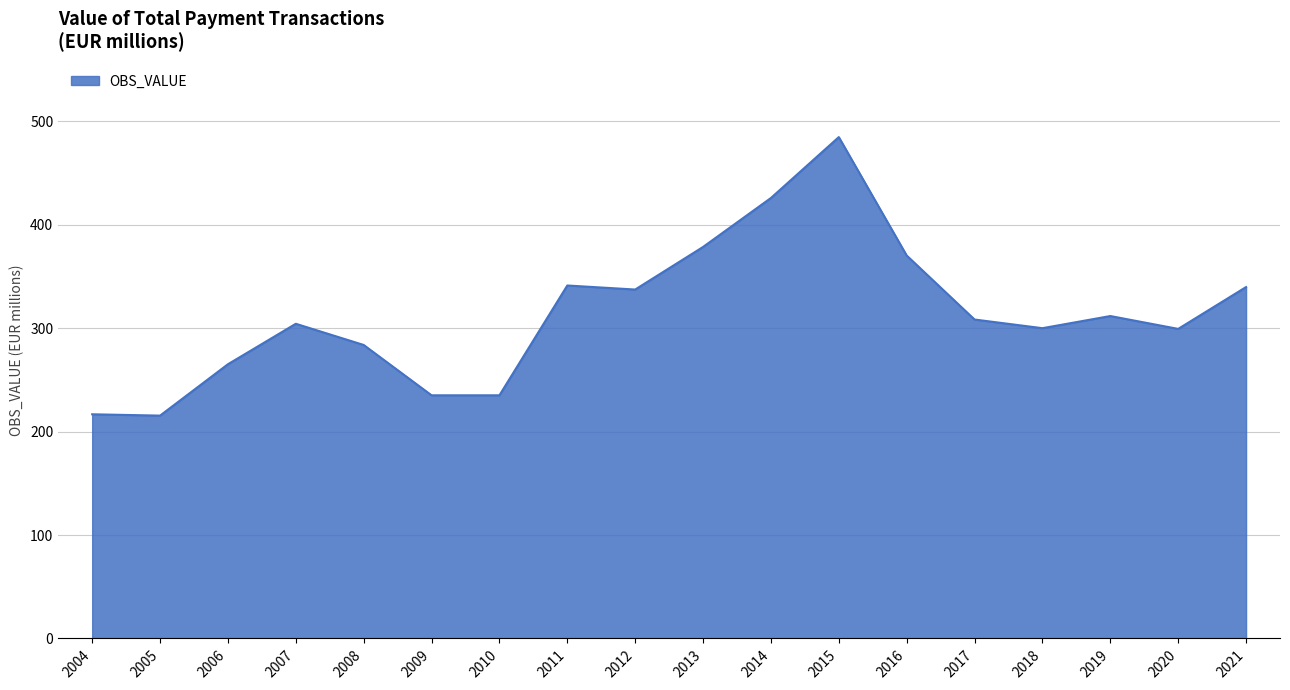

What is the maximum value shown in the chart?

484.9